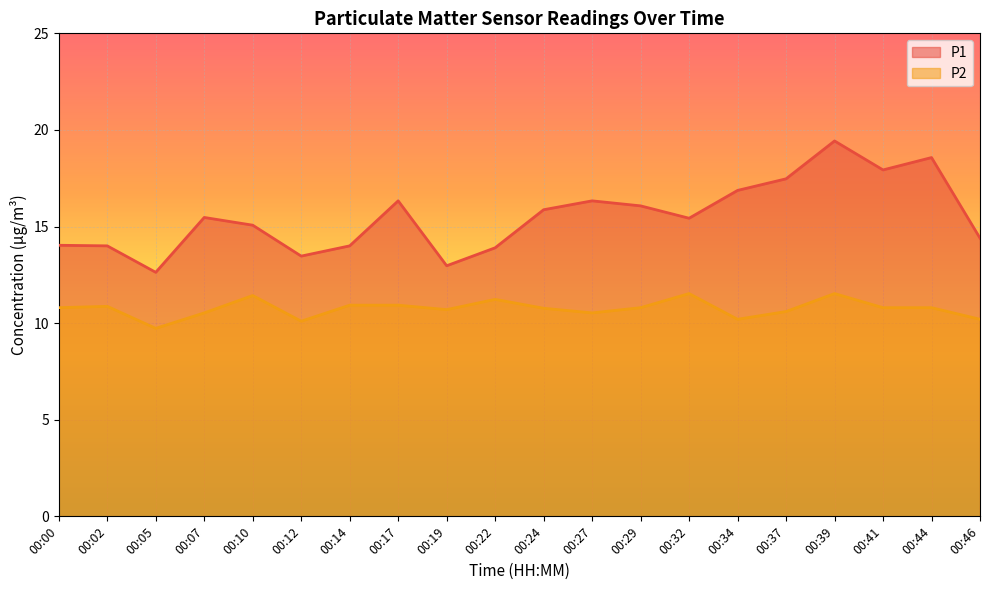

Where is the first local maximum for P1?

00:07